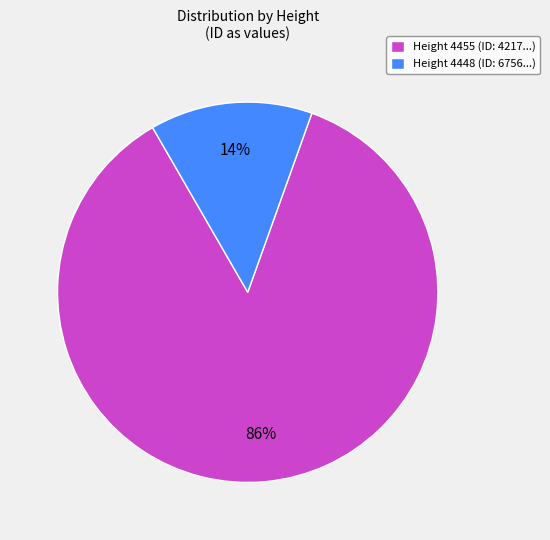

Which slice represents more than half of the pie?

Height 4455